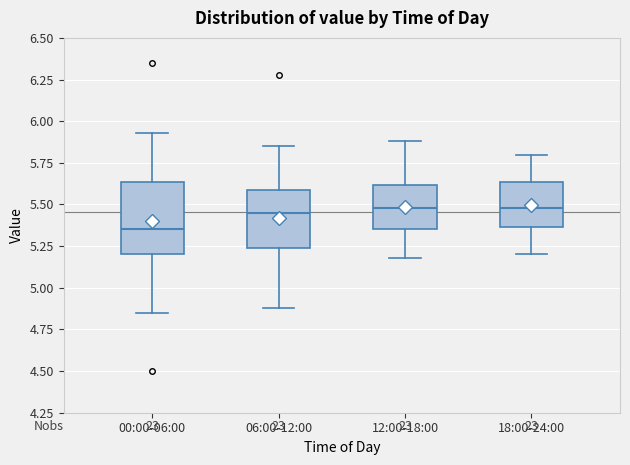

Reading left to right, transcribe this box plot: for each box, give where its median line is, the range the box spans, and where its two whiskers end, as read against the y-axis. The values are not printed on the chart, so give them approximately, as read against the axis.

00:00-06:00: median 5.35, box 5.20 to 5.65, whiskers 4.85 to 5.95
06:00-12:00: median 5.45, box 5.25 to 5.60, whiskers 4.90 to 5.85
12:00-18:00: median 5.50, box 5.35 to 5.60, whiskers 5.20 to 5.90
18:00-24:00: median 5.50, box 5.35 to 5.65, whiskers 5.20 to 5.80